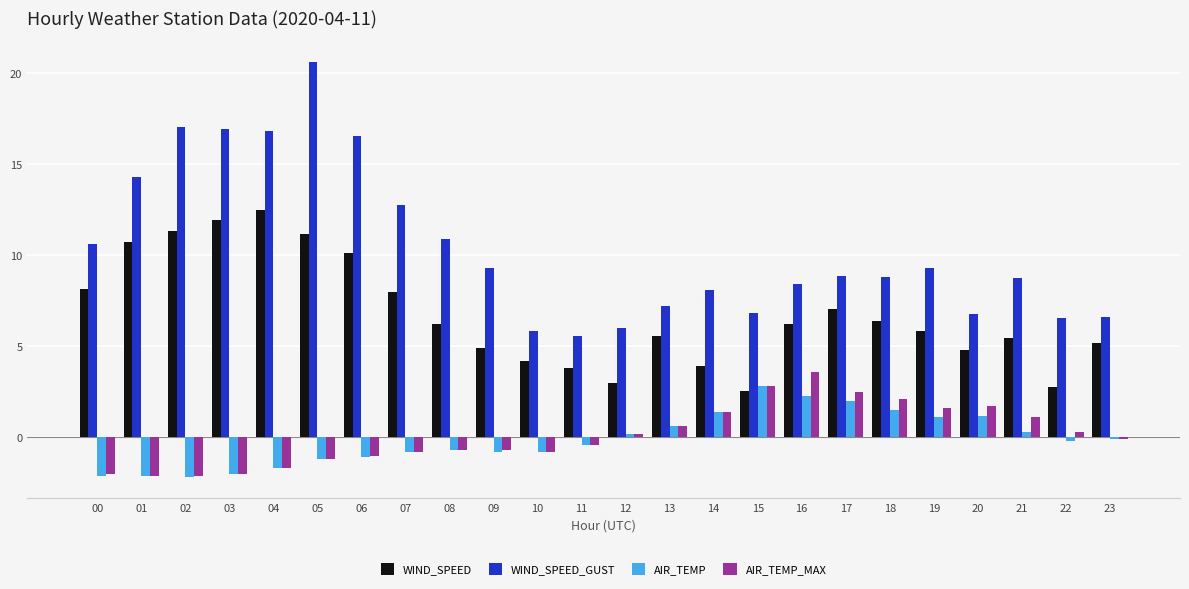

How many data points does each series have?

24